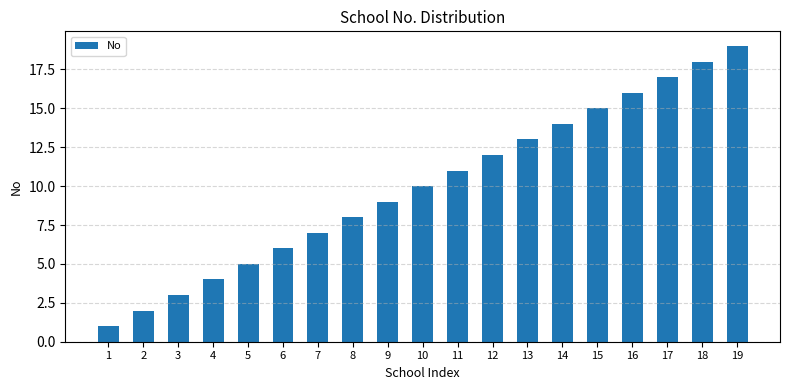

Reading left to right, list all the values displayed in this chart.

1=1	2=2	3=3	4=4	5=5	6=6	7=7	8=8	9=9	10=10	11=11	12=12	13=13	14=14	15=15	16=16	17=17	18=18	19=19